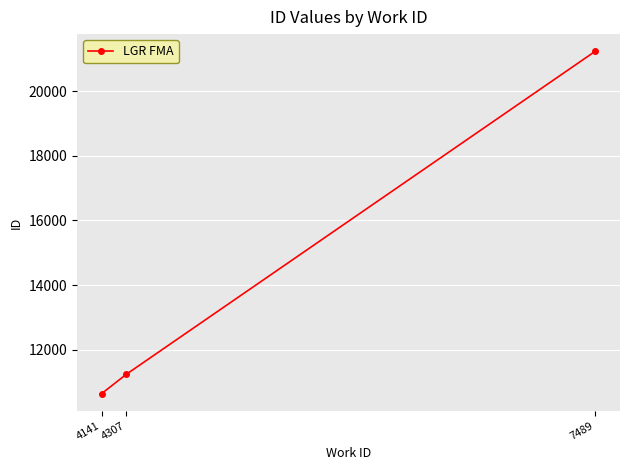

What is the value of the 2nd point from the left?

11239